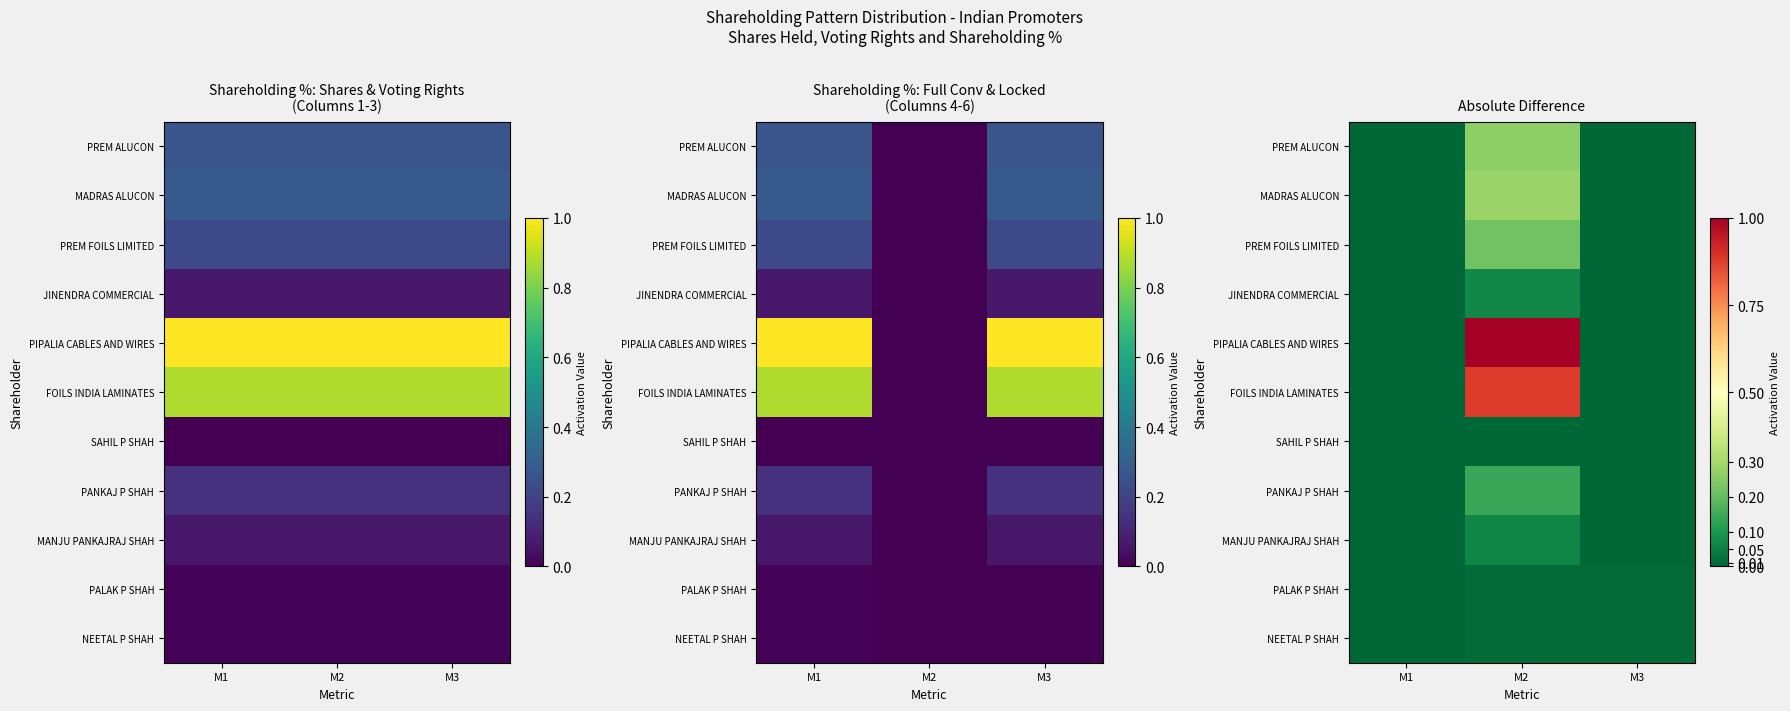

The PANKAJ P SHAH series shows 0.0 at M3. True or false?

True